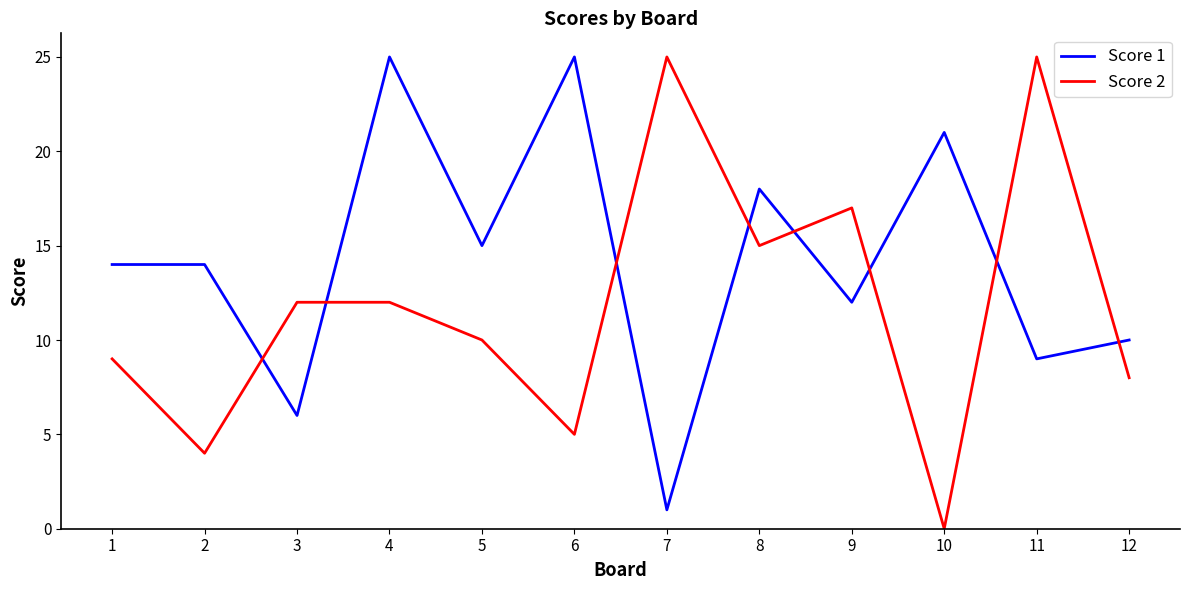

Reading left to right, list all the values displayed in this chart.

Score 1: 1=14	2=14	3=6	4=25	5=15	6=25	7=1	8=18	9=12	10=21	11=9	12=10
Score 2: 1=9	2=4	3=12	4=12	5=10	6=5	7=25	8=15	9=17	10=0	11=25	12=8